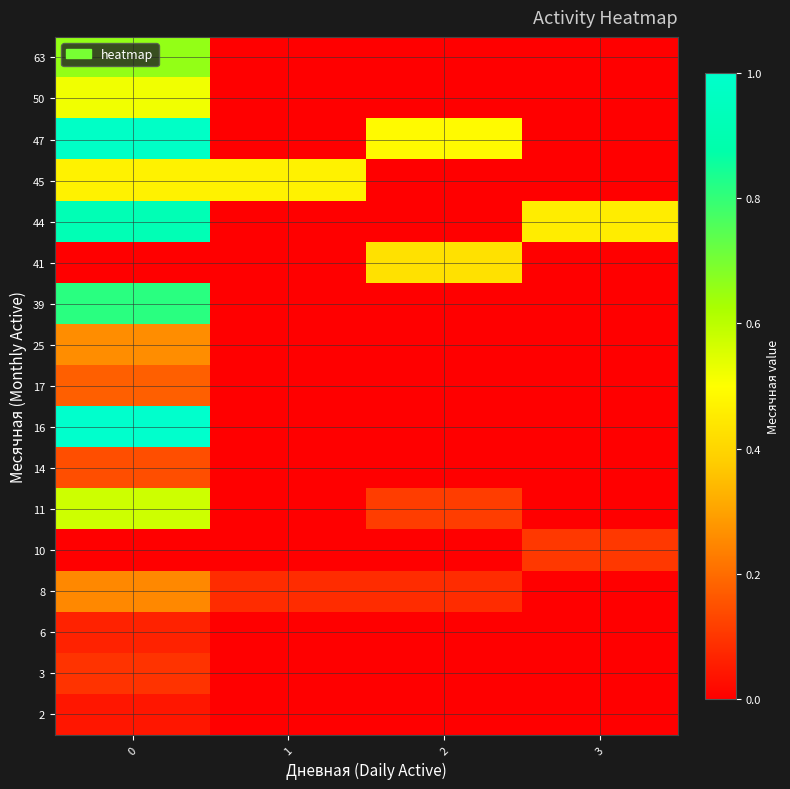

At how many categories does at least one series exceed 0?

4